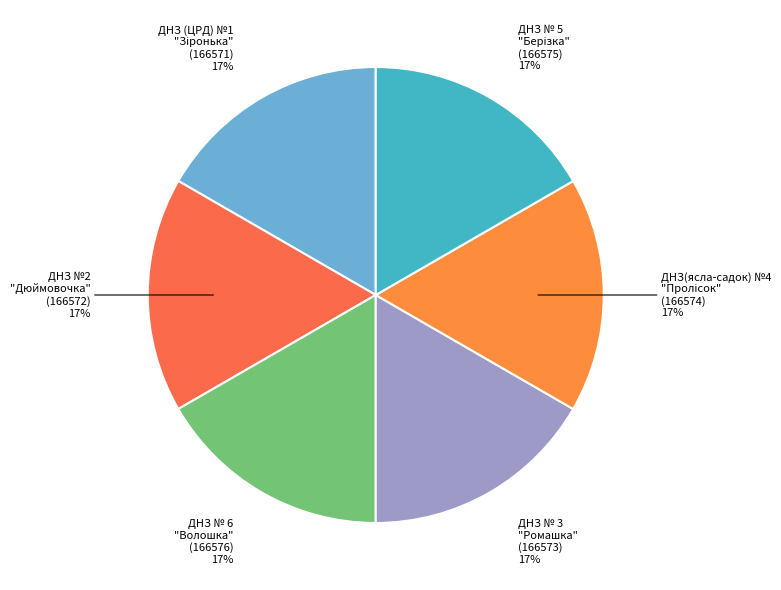

Does ДНЗ № 6 "Волошка" account for over 50% of the chart?

No